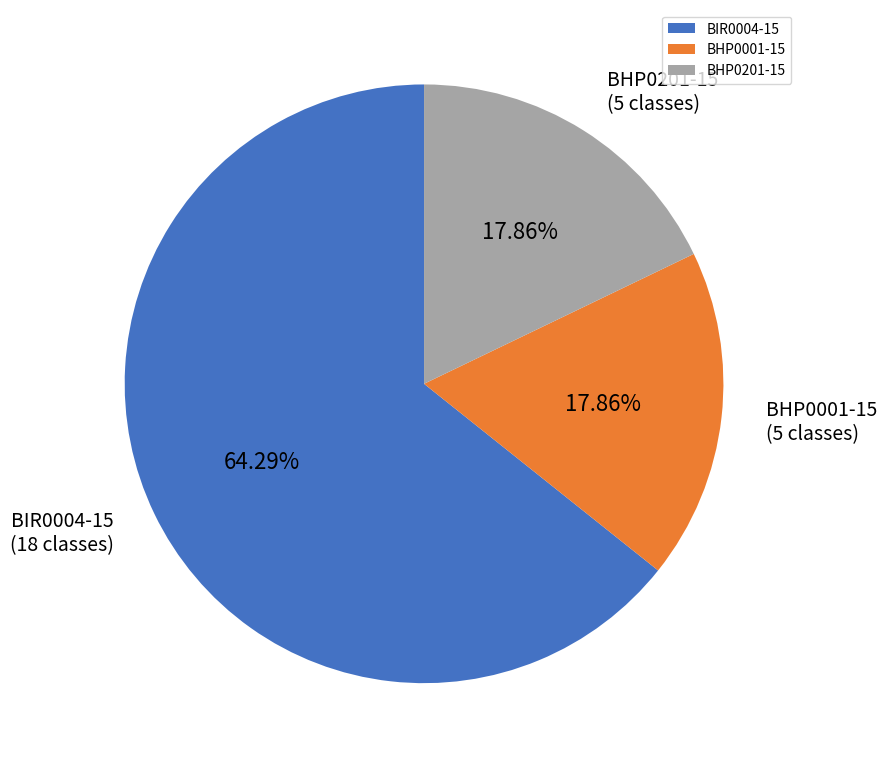

How many segments does this pie chart have?

3